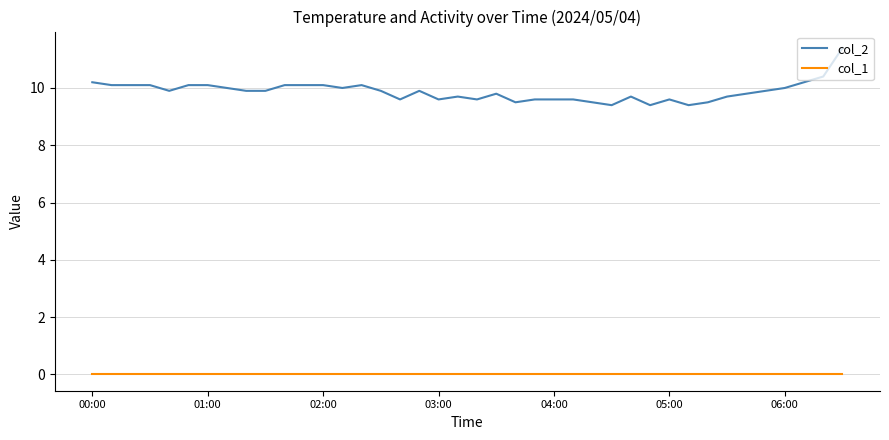

True or false: col_1 and col_2 cross at least once.

False